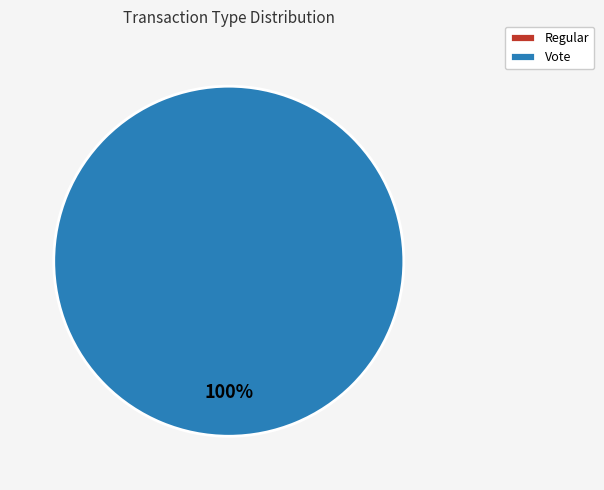

What is the change in value from Regular to Vote?

+2